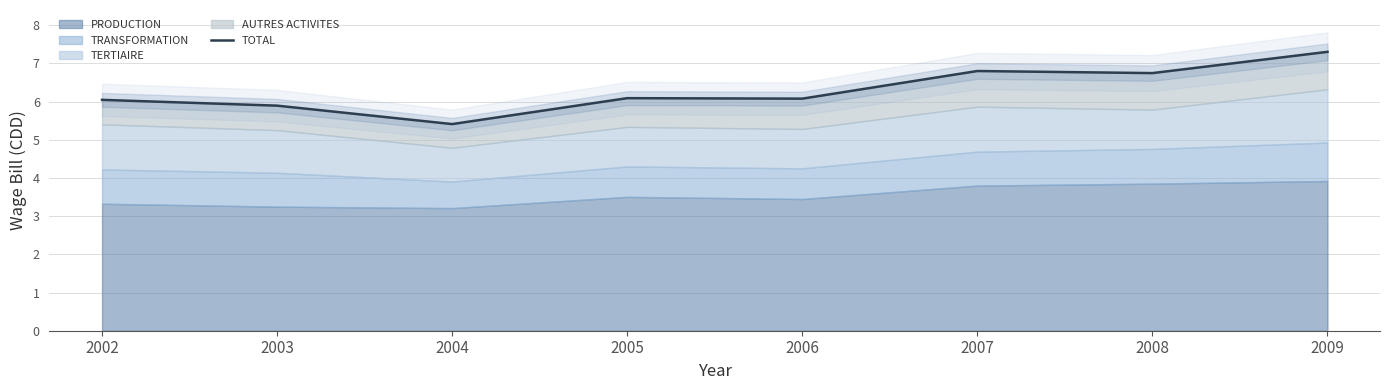

What is the sum of the values at 2002 and 2007?

12.8